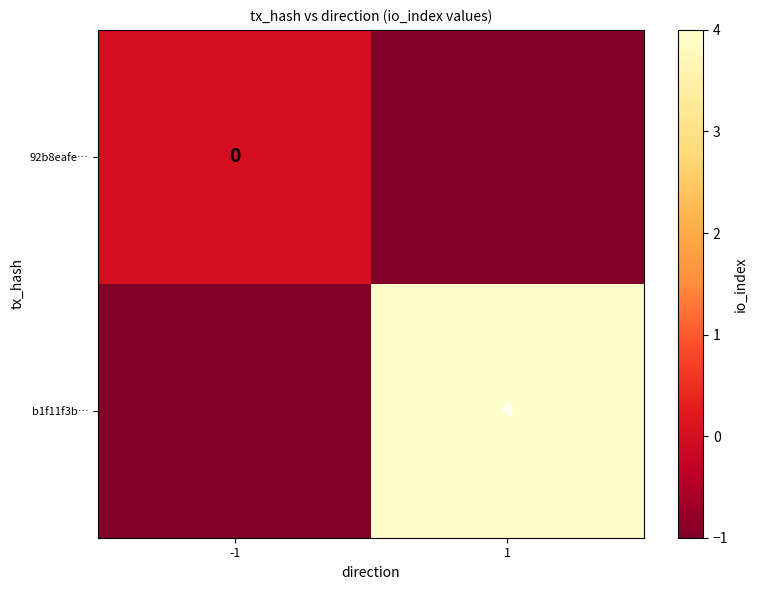

The value of b1f11f3b… at 1 is 7. True or false?

False